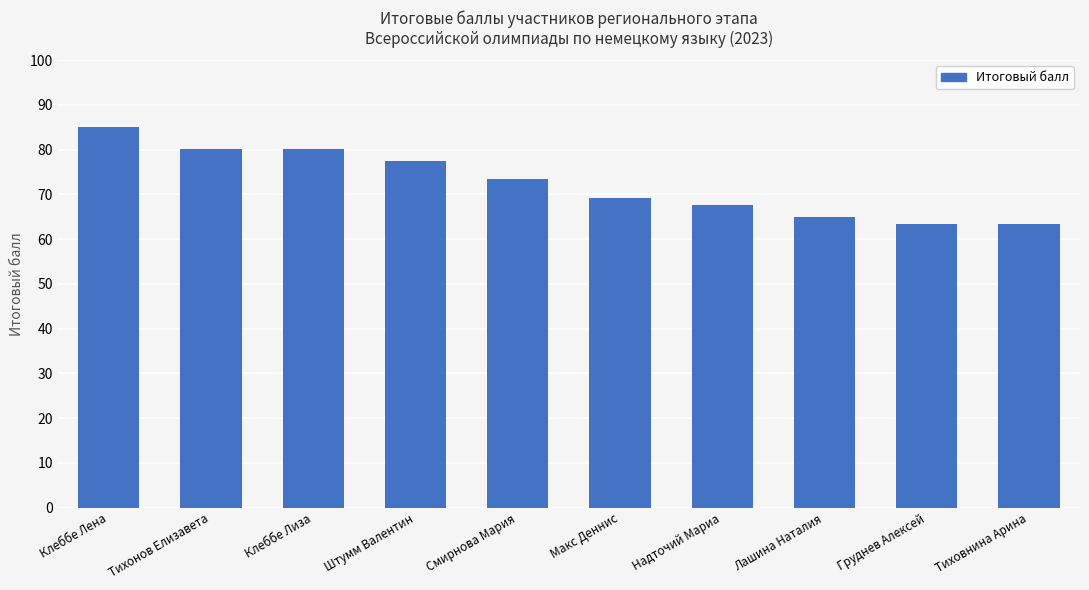

True or false: the data shows 98.6 at Лашина Наталия.

False